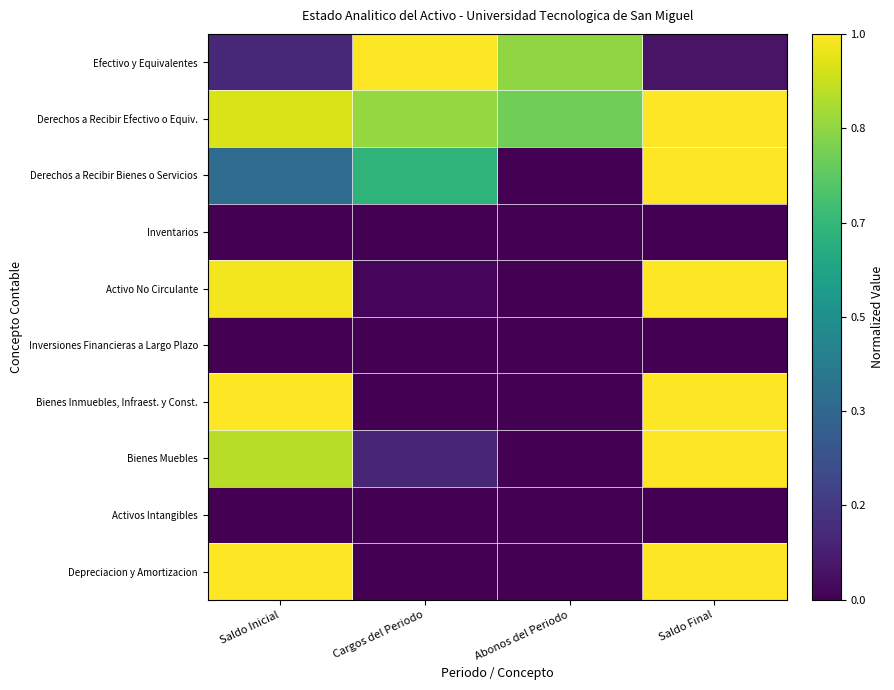

How many categories are shown in the chart?

4